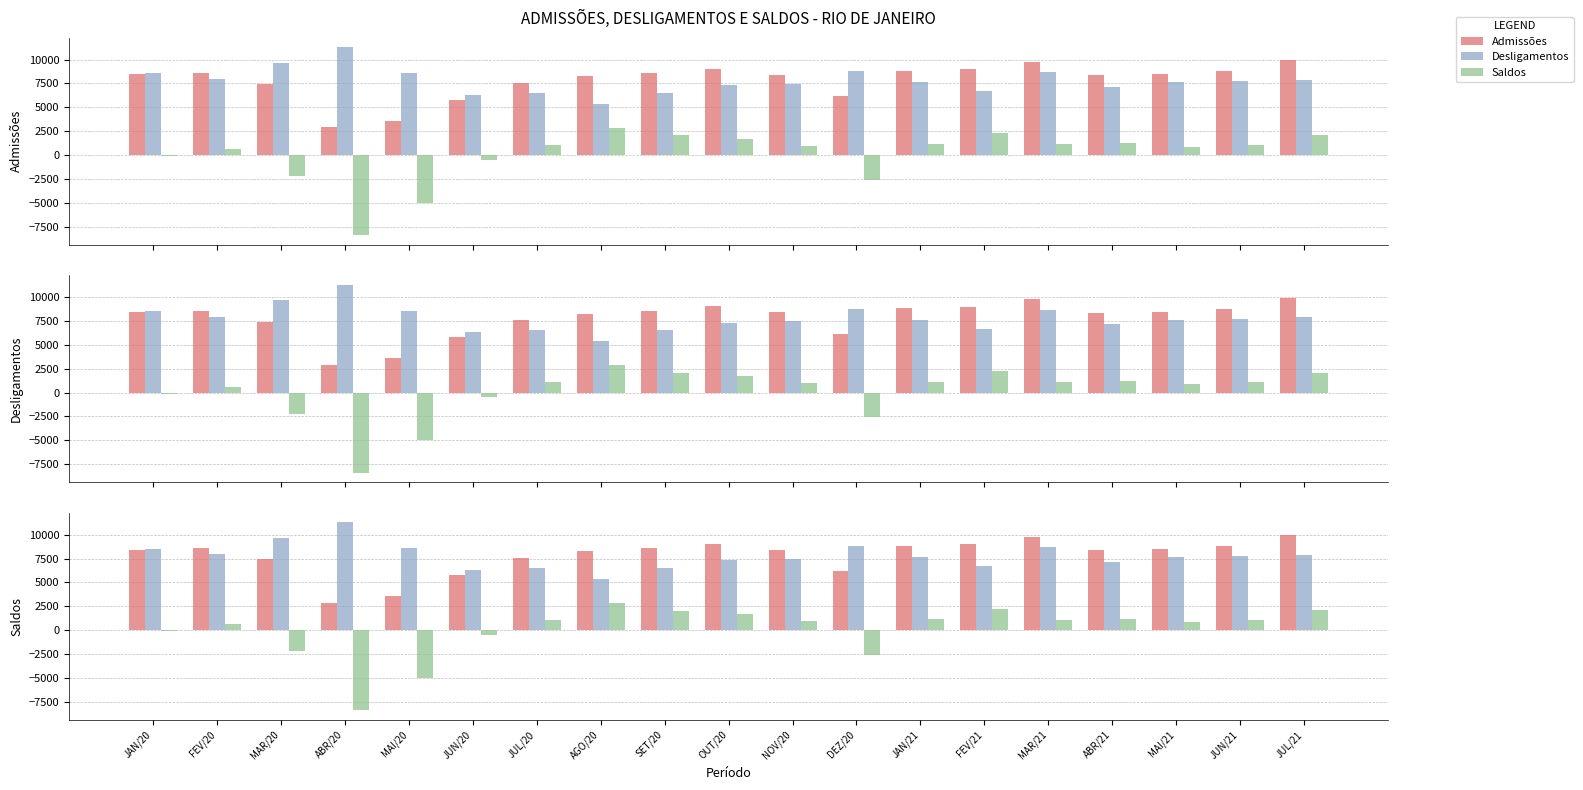

At how many categories does at least one series exceed -7619?

19